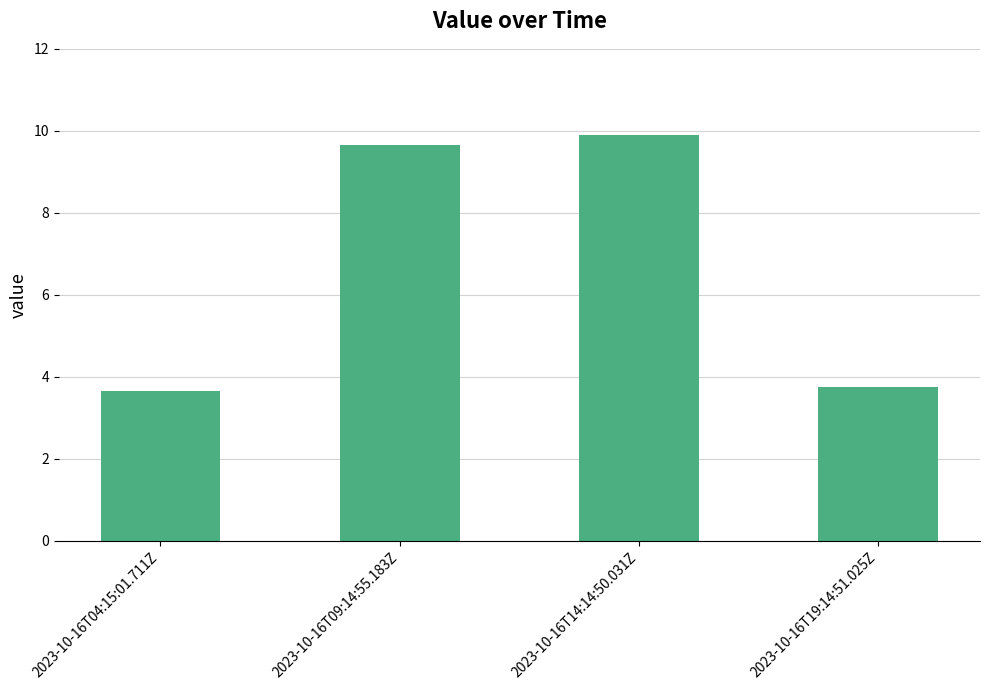

True or false: the data shows 17.1 at 2023-10-16T09:14:55.183Z.

False